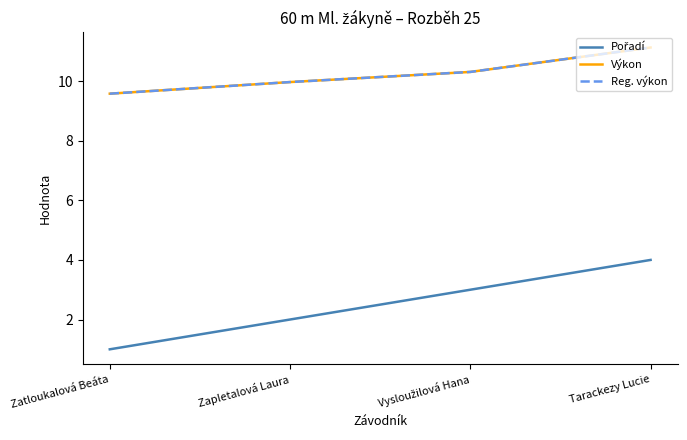

The Reg. výkon series shows 10.3 at Vysloužilová Hana. True or false?

True